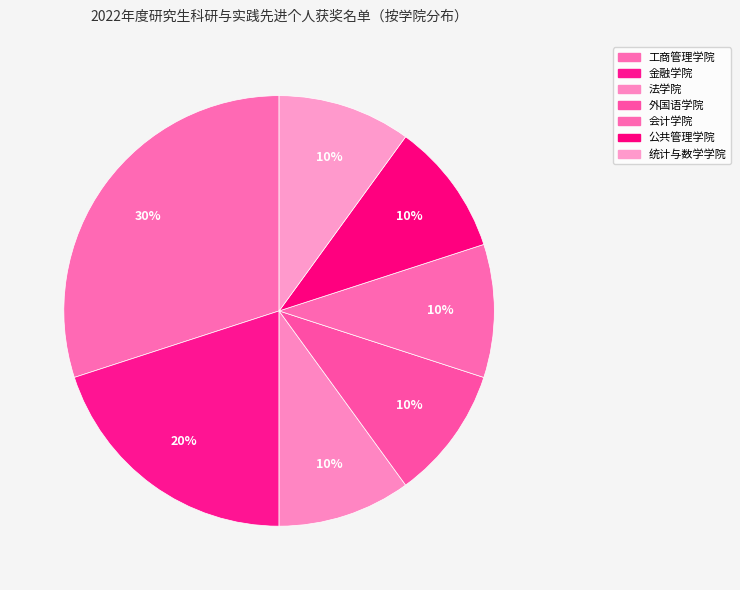

How many segments does this pie chart have?

7